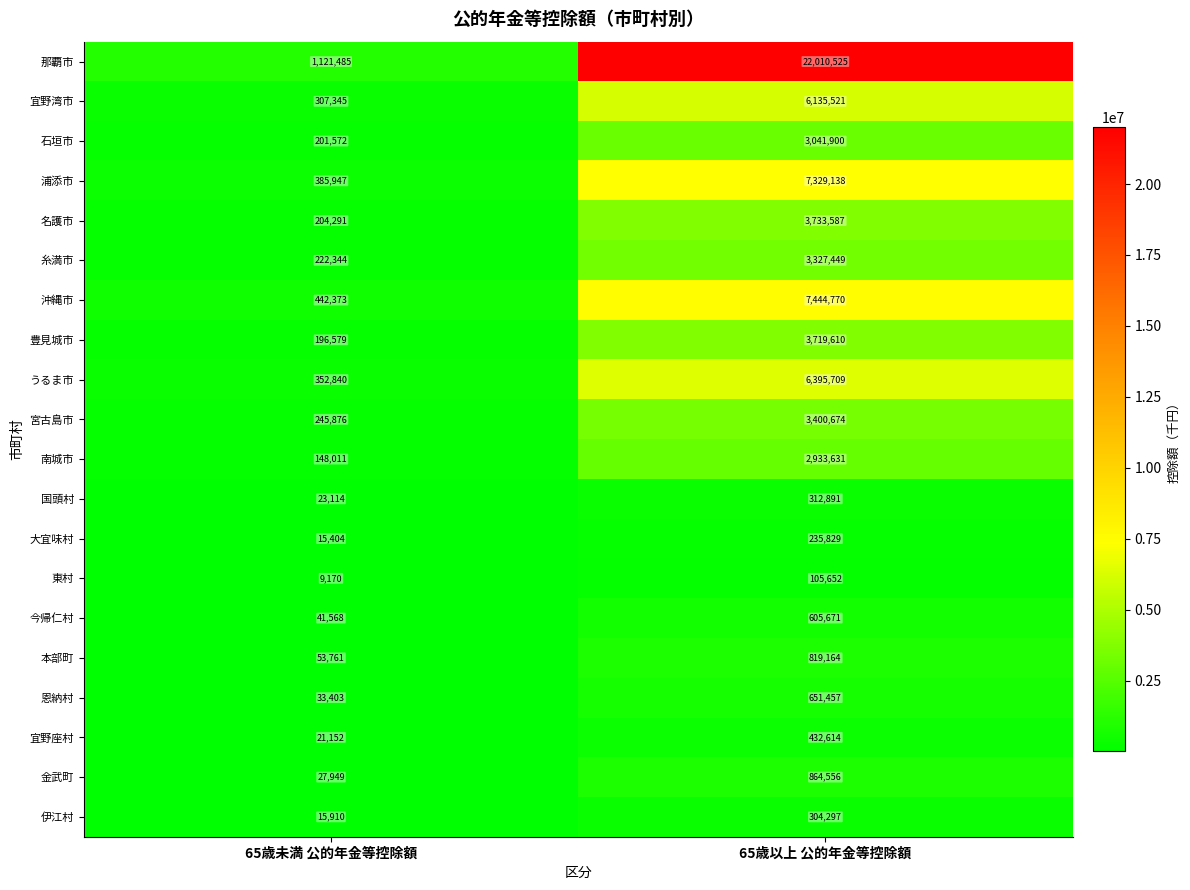

Which label corresponds to the largest value in the chart?

65歳以上 公的年金等控除額